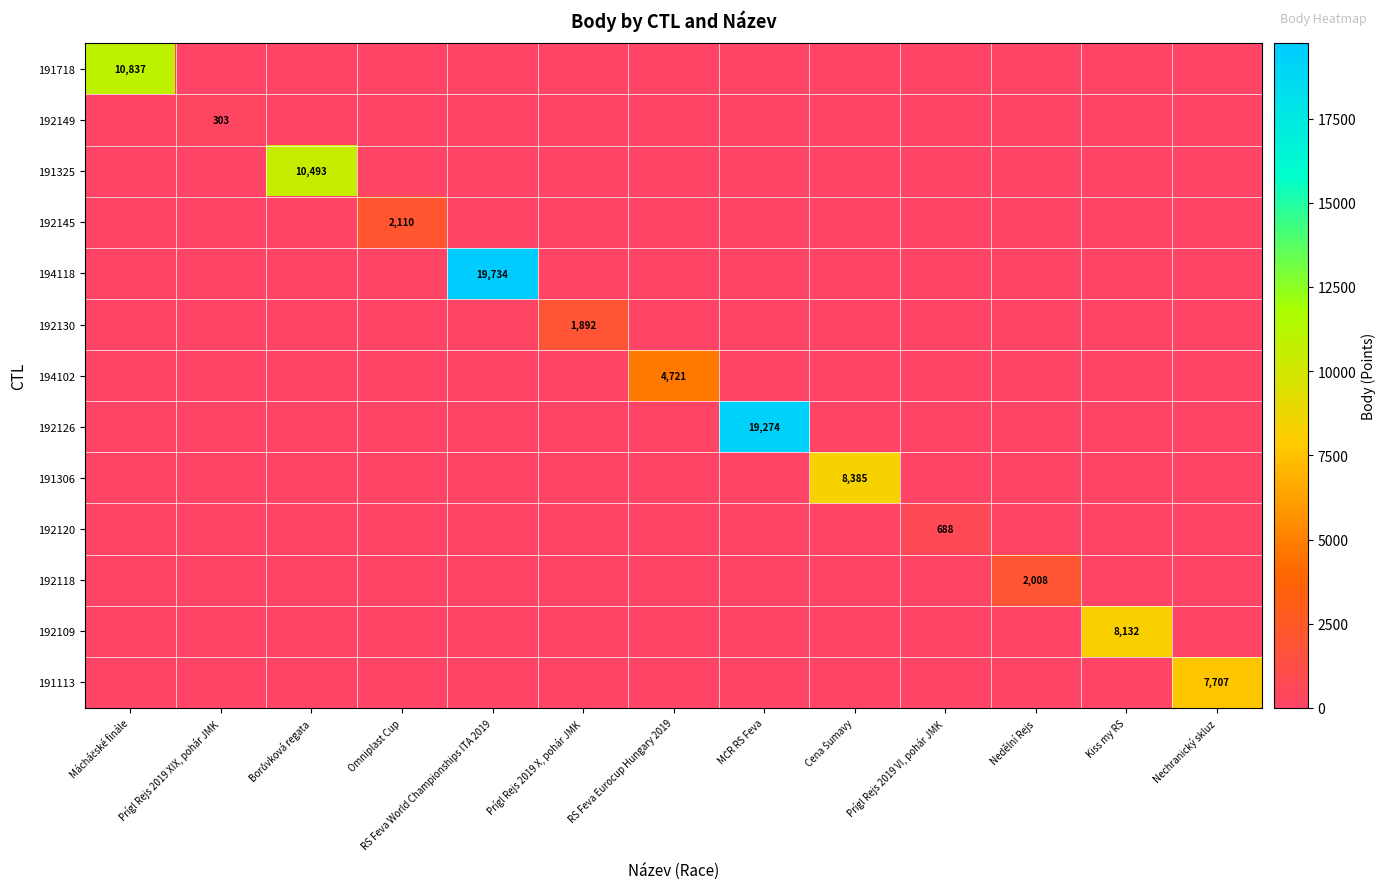

Between MČR RS Feva and Cena Šumavy, which series saw the biggest shift?

192126